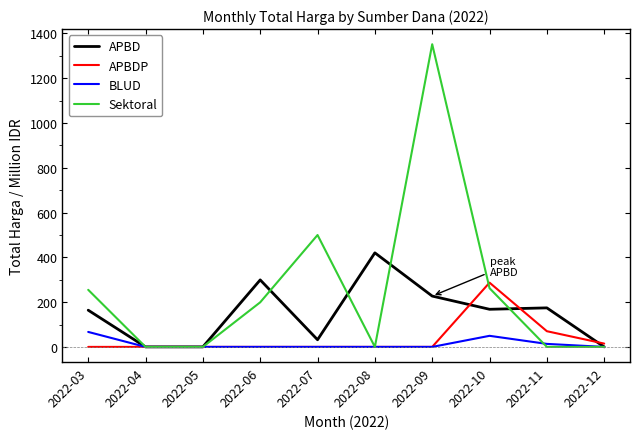

Which series has the largest range (max minus min)?

Sektoral